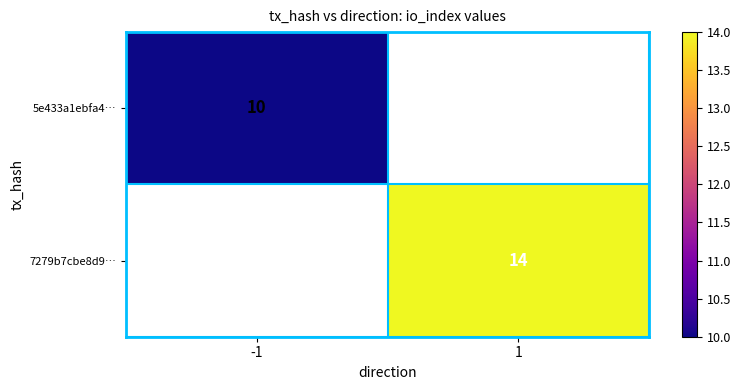

Between -1 and 1, which is larger?

1